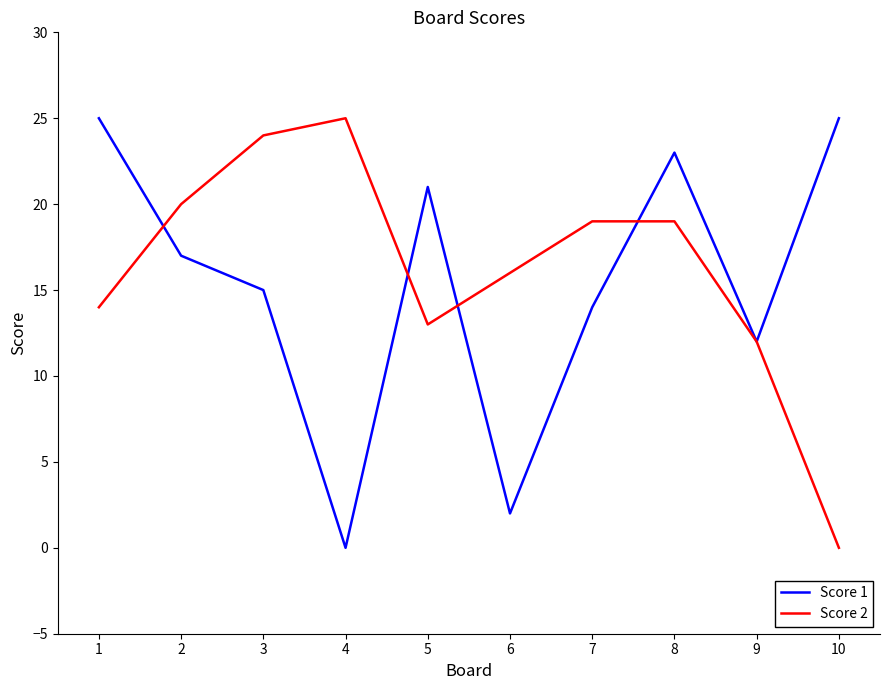

How many values in the Score 1 series are below 17?

5